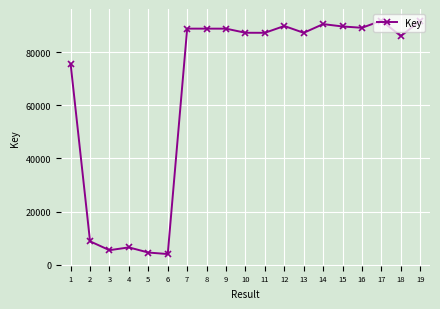

Between 3 and 19, which is larger?

19